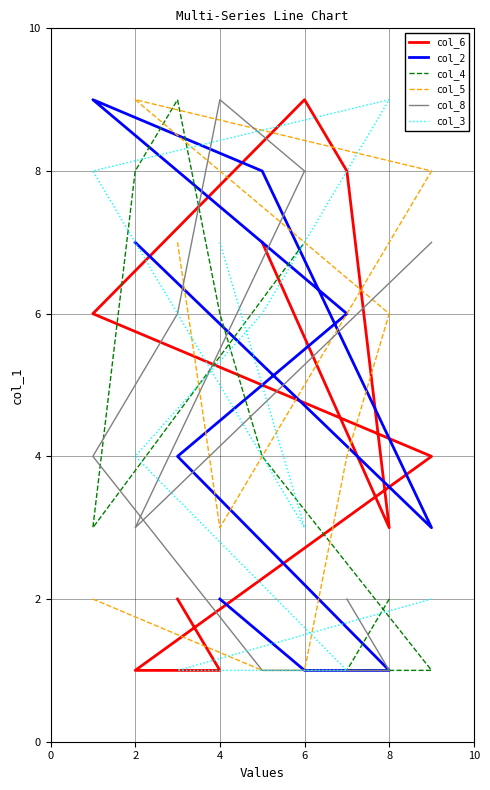

What is the difference between the maximum and minimum values in the col_3 series?

8